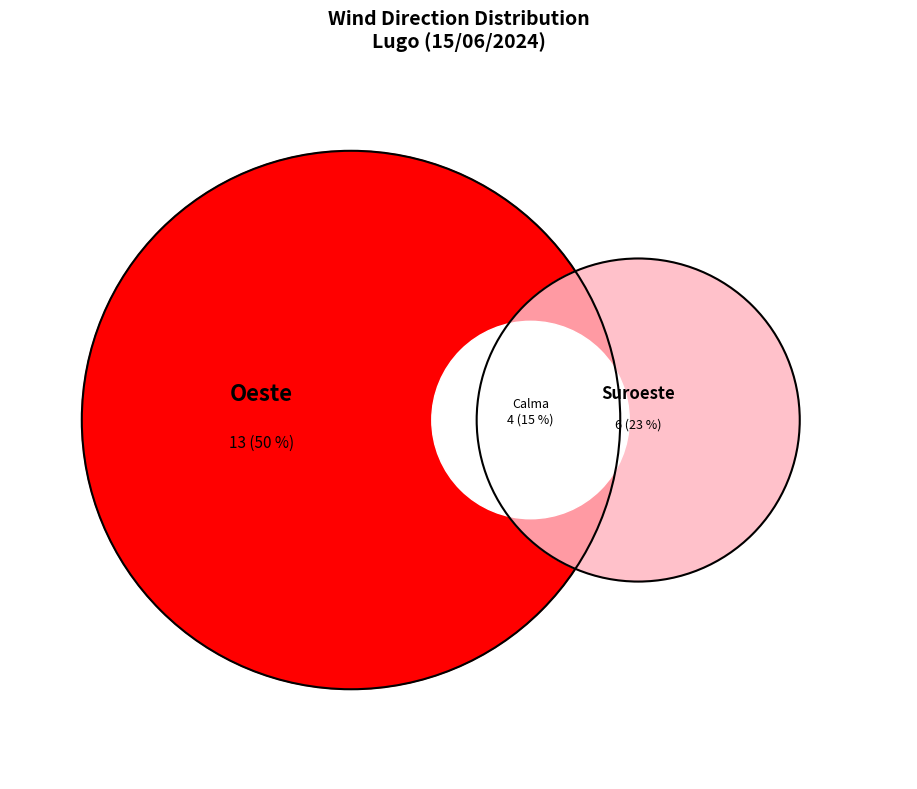

Rank the categories by value from highest to lowest.

Oeste, Suroeste, Calma, Noroeste